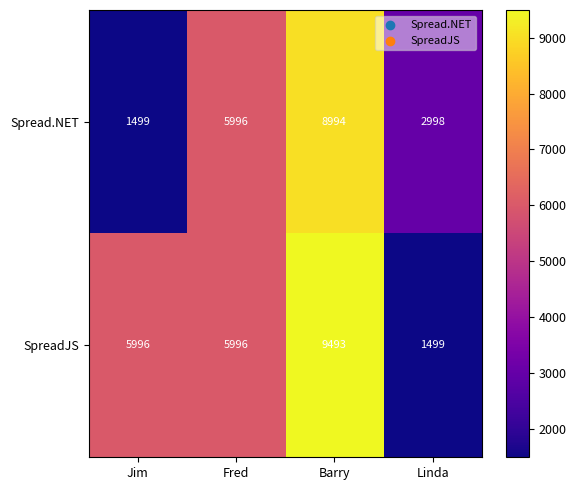

What is the greatest value displayed?

9493